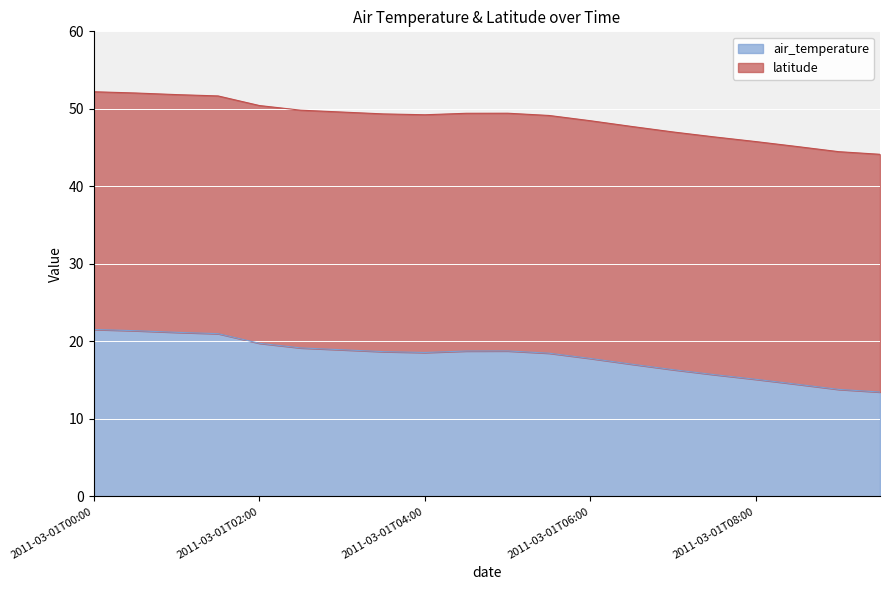

Reading left to right, list all the values displayed in this chart.

2011-03-01T00:00=21.5	2011-03-01T00:30=21.4	2011-03-01T01:00=21.2	2011-03-01T01:30=21.0	2011-03-01T02:00=19.8	2011-03-01T02:30=19.2	2011-03-01T03:00=18.9	2011-03-01T03:30=18.7	2011-03-01T04:00=18.6	2011-03-01T04:30=18.8	2011-03-01T05:00=18.8	2011-03-01T05:30=18.5	2011-03-01T06:00=17.8	2011-03-01T06:30=17.1	2011-03-01T07:00=16.4	2011-03-01T07:30=15.7	2011-03-01T08:00=15.1	2011-03-01T08:30=14.5	2011-03-01T09:00=13.8	2011-03-01T09:30=13.5